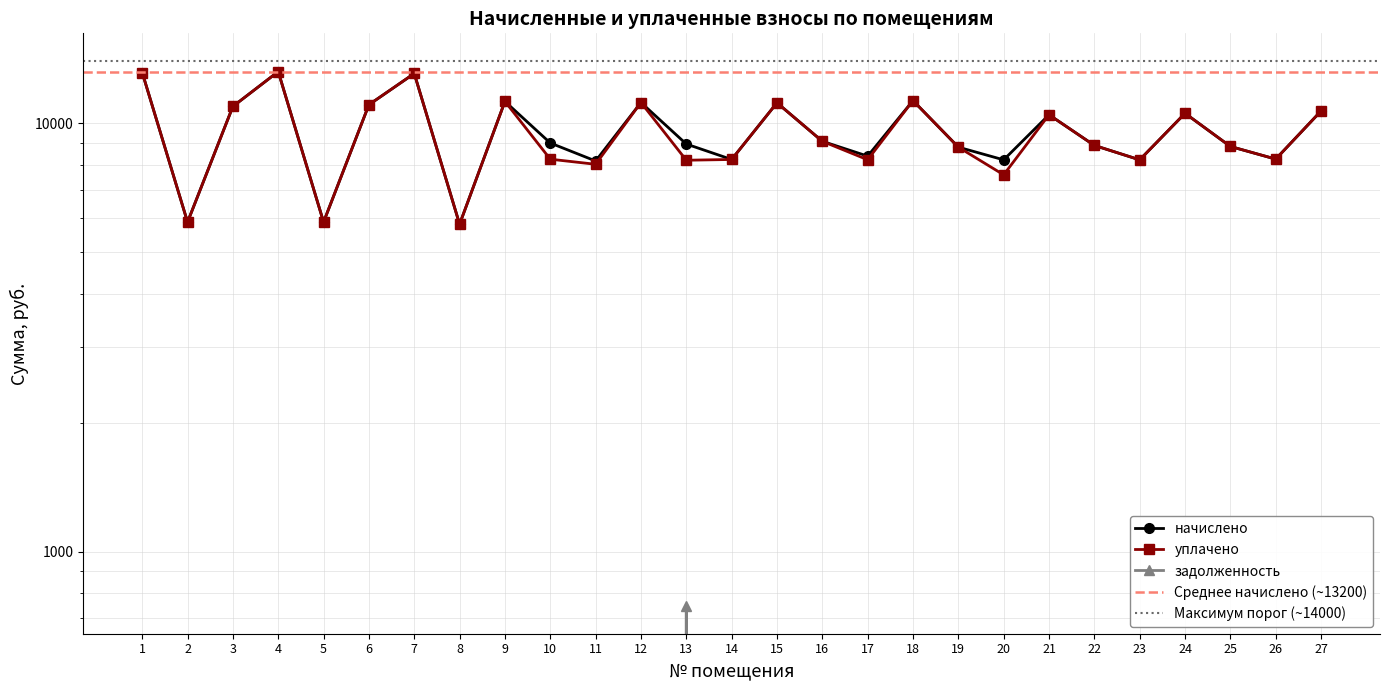

How many interior local peaks does the уплачено series have?

8